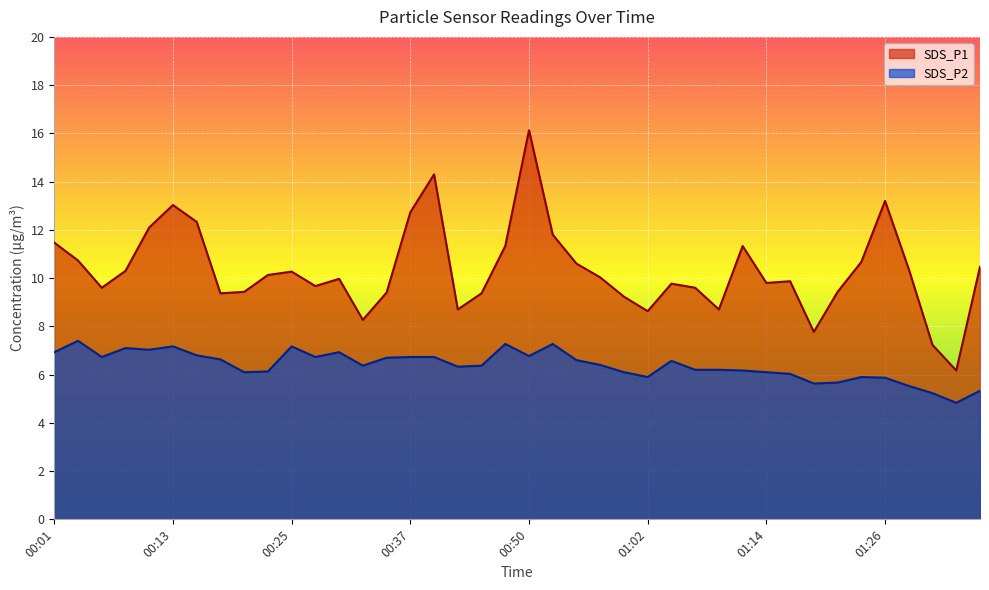

What is the sum of the SDS_P1 values at 00:23 and 00:18?

19.5